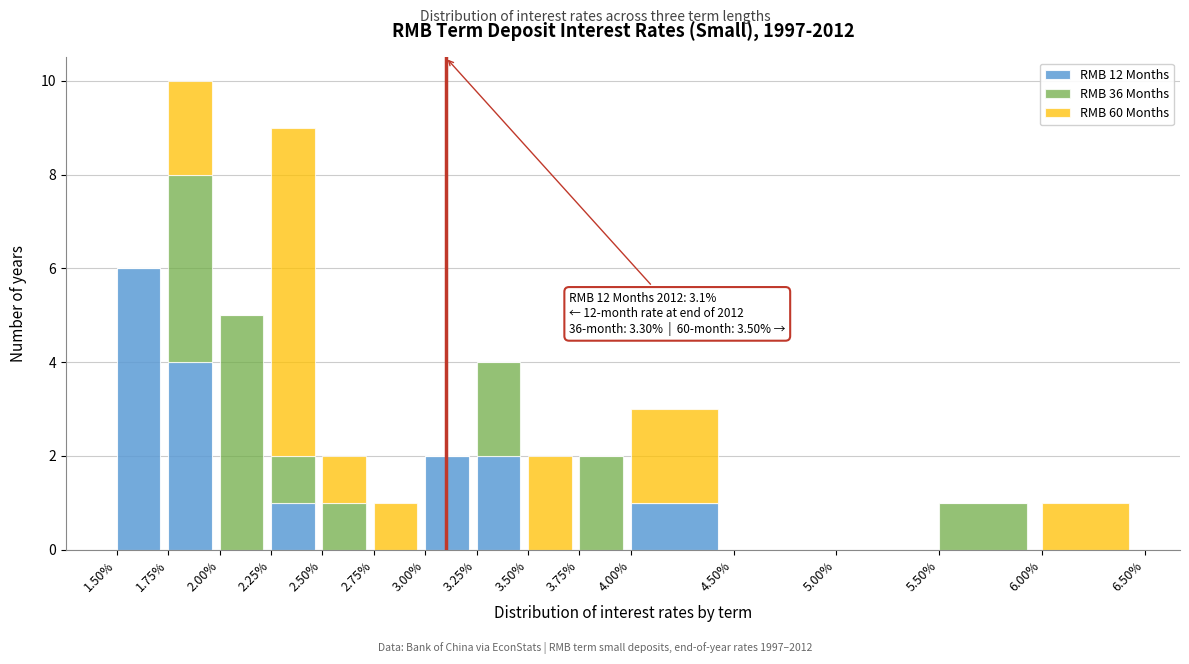

At which category is the sum across all series the highest?

1.75%